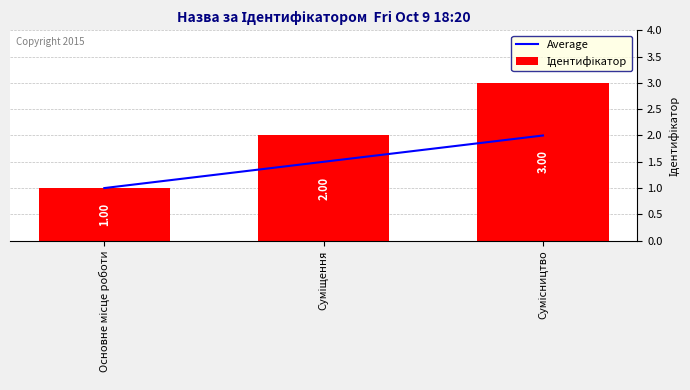

Where does the Ідентифікатор series first go above 2?

Сумісництво